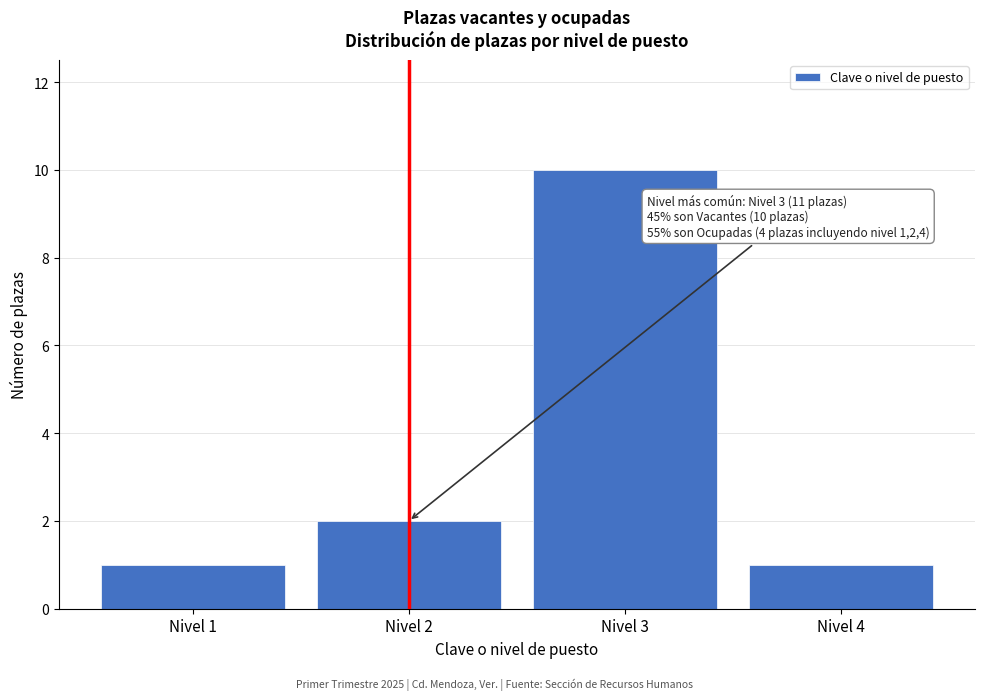

Reading left to right, extract all data points from this chart.

Nivel 1=1	Nivel 2=2	Nivel 3=10	Nivel 4=1